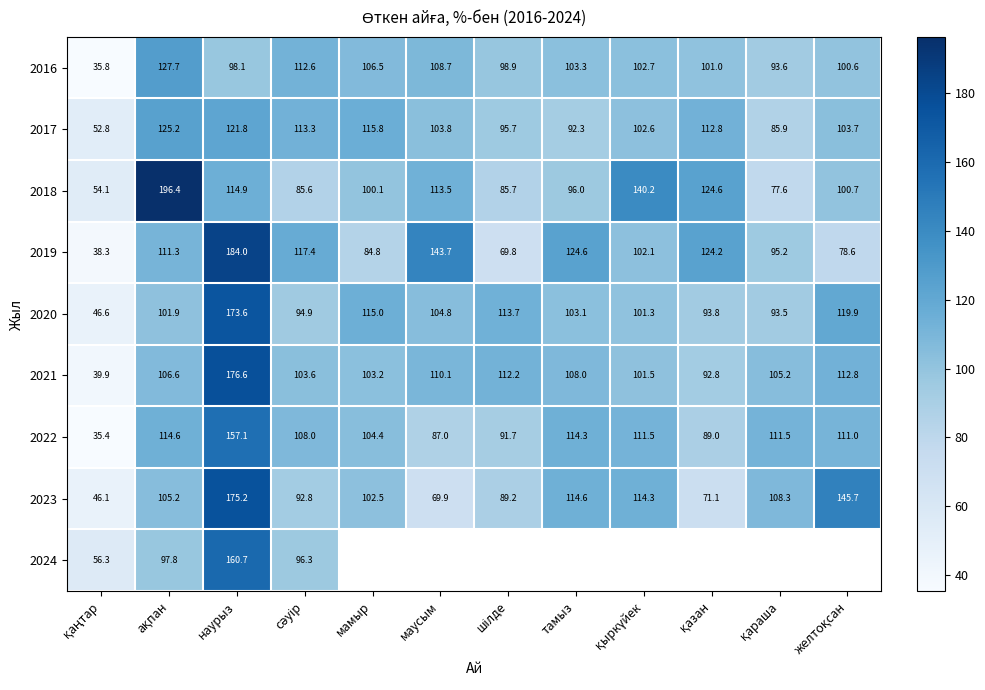

What is the spread (max minus min) of values at наурыз?

85.9